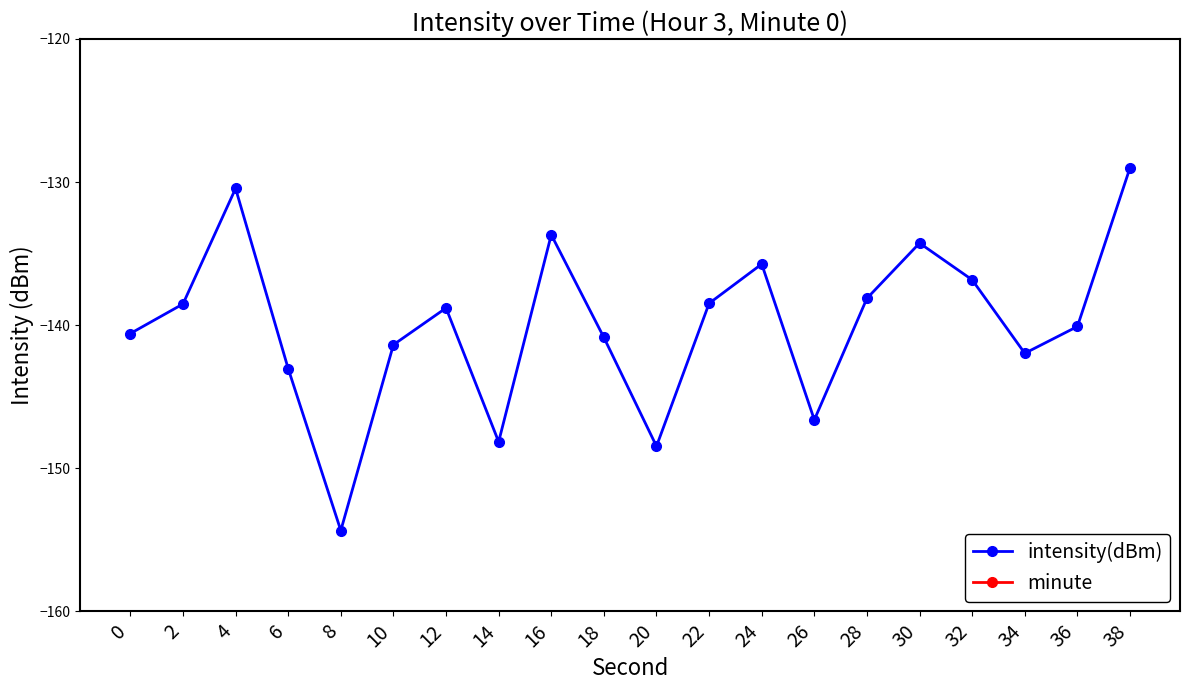

Rank the series by their average value, from lowest to highest.

intensity(dBm), minute